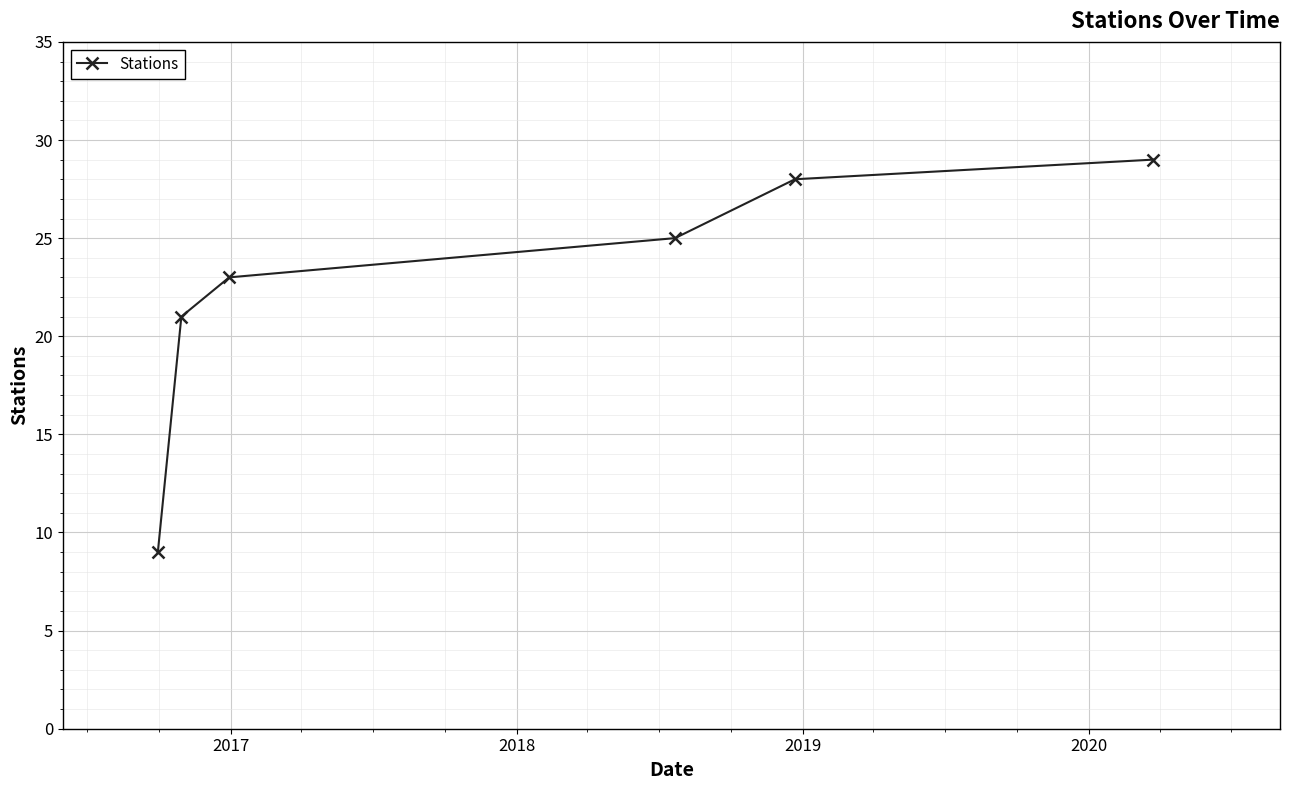

What is the greatest value displayed?

29